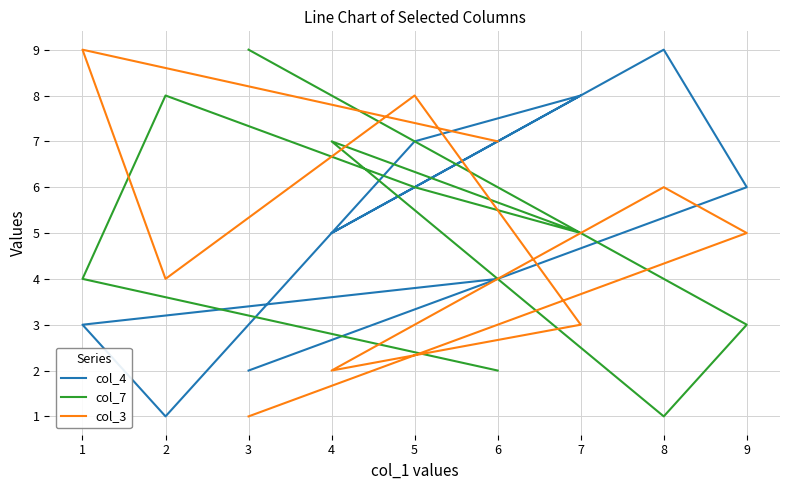

Does the chart display data point markers on the line(s)?

No